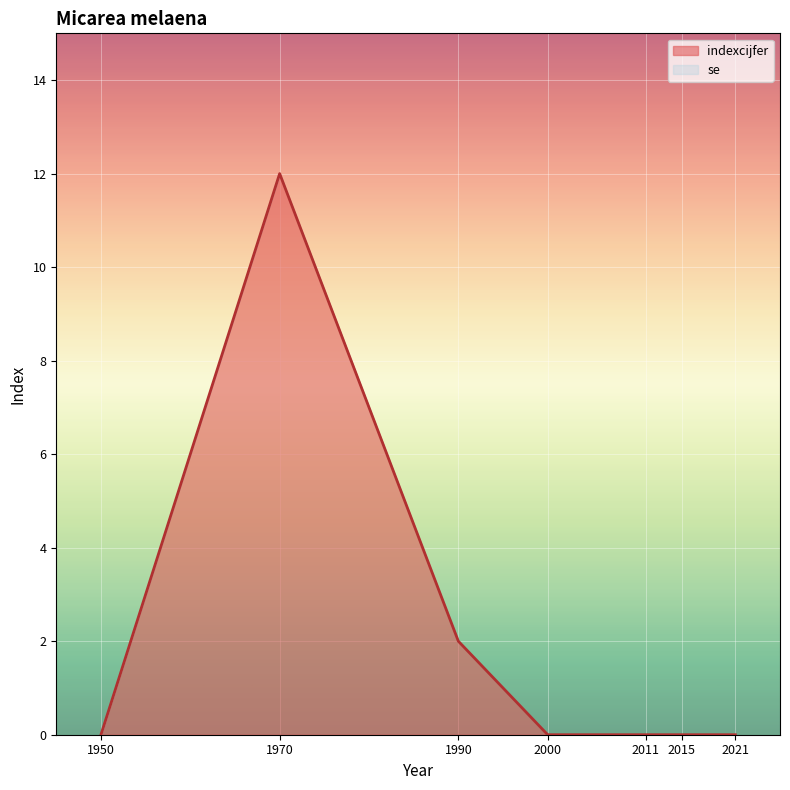

At which category does the data reach its first local peak?

1970